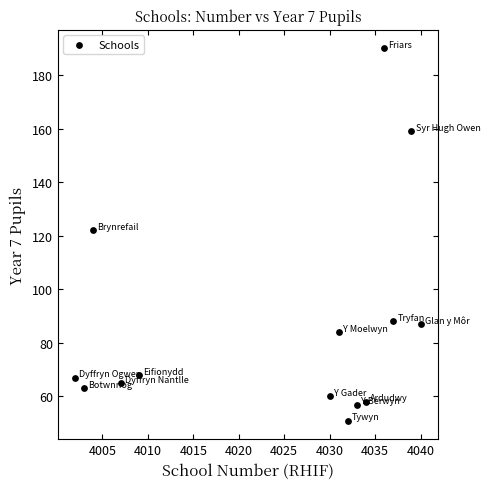

What Y value in the scatter plot is closest to 120?

122